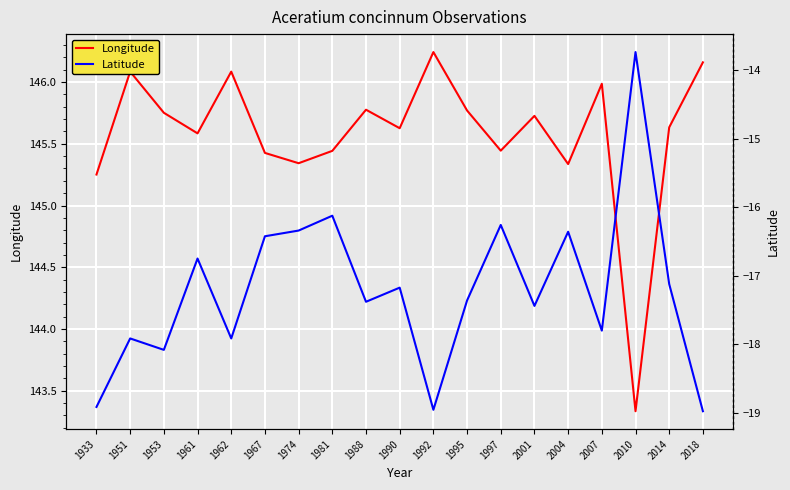

Where is Longitude nearest to the value 144?

2010